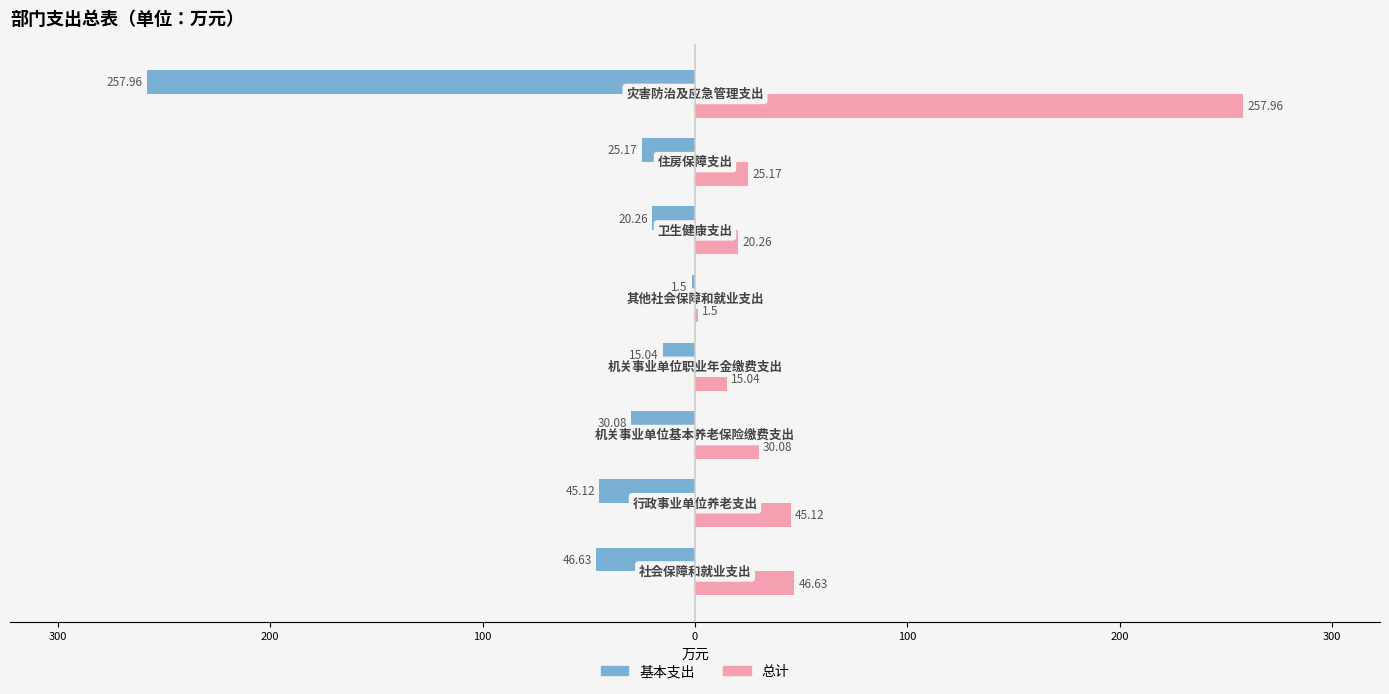

What is the sum of all 总计 values?

441.8